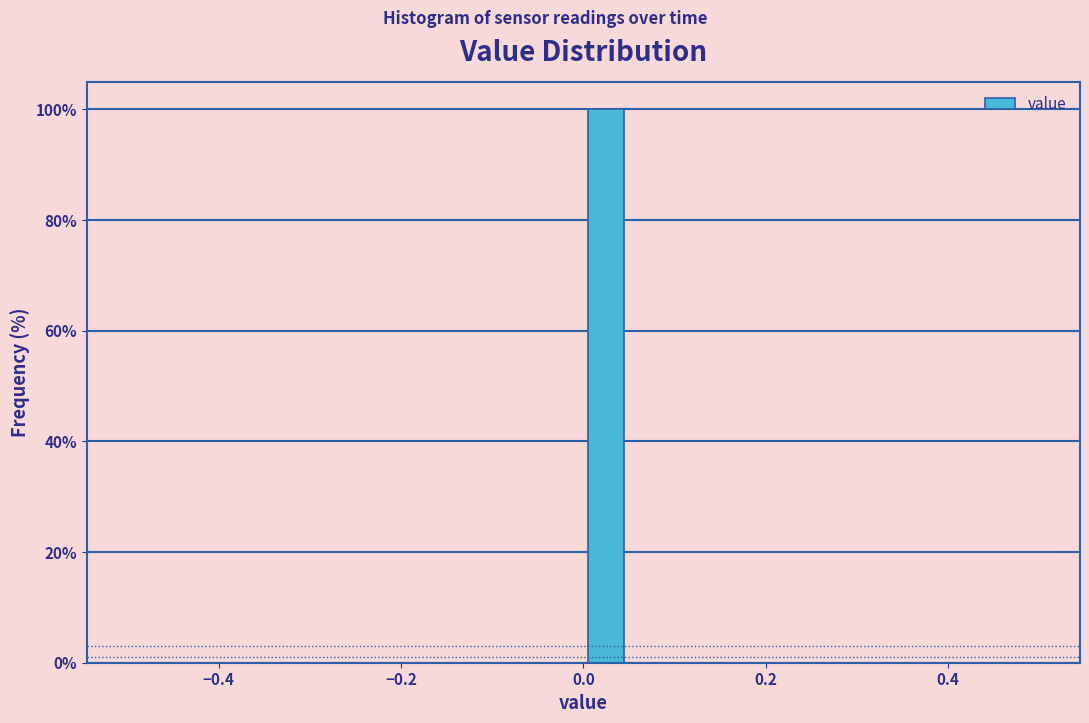

Around what value on the x-axis is the tallest bar? Give the approximate position of its centre, as read against the axis.

0.02